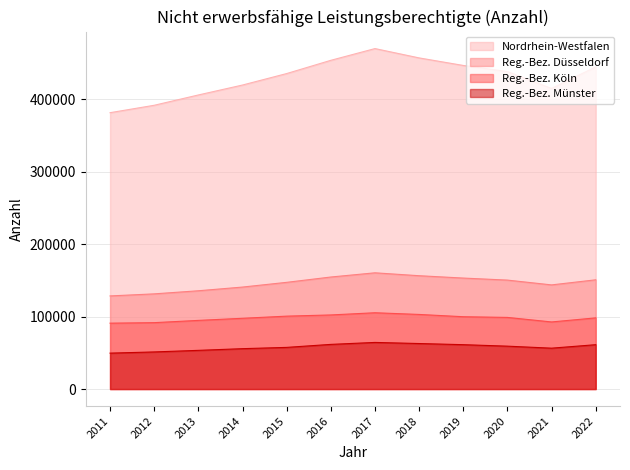

True or false: Nordrhein-Westfalen and Reg.-Bez. Köln cross at least once.

False